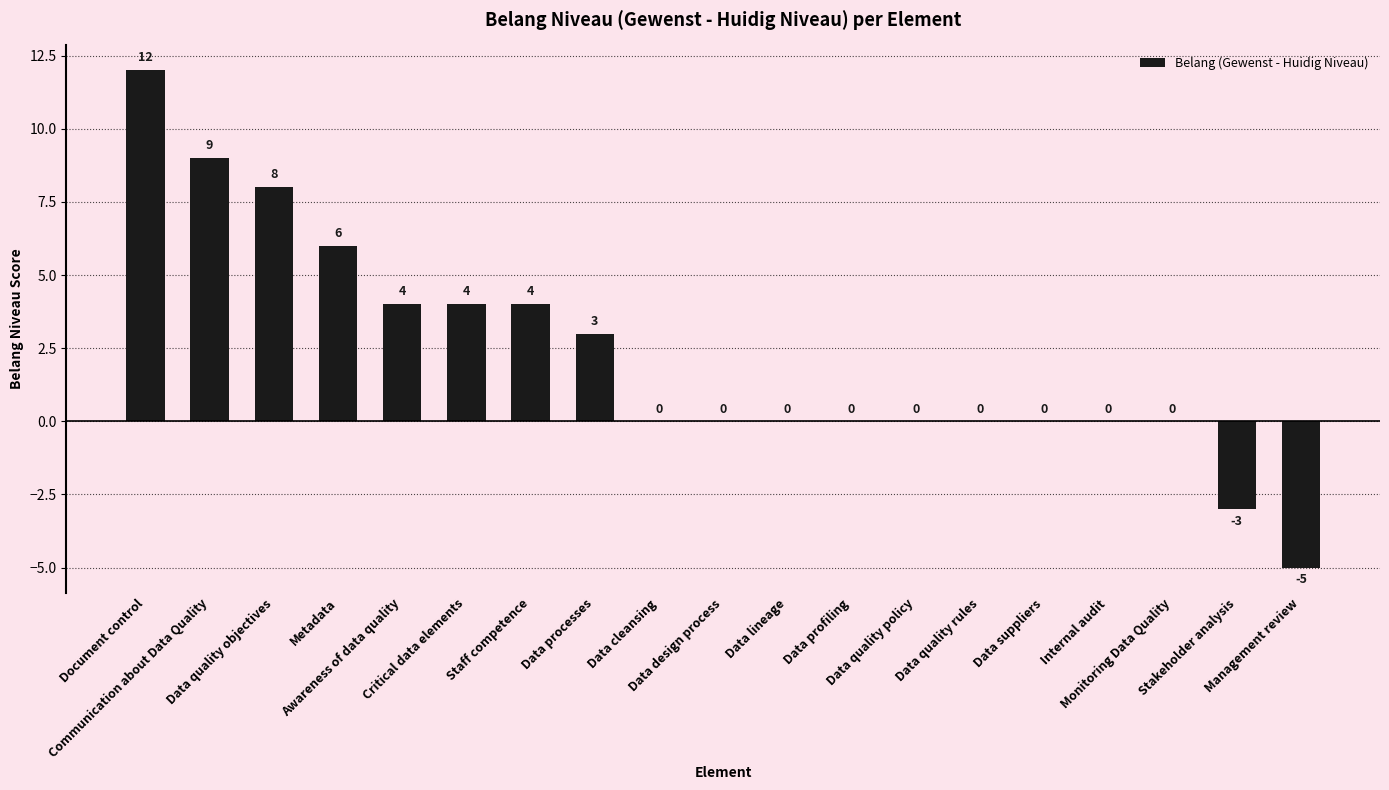

What is the maximum value shown in the chart?

12